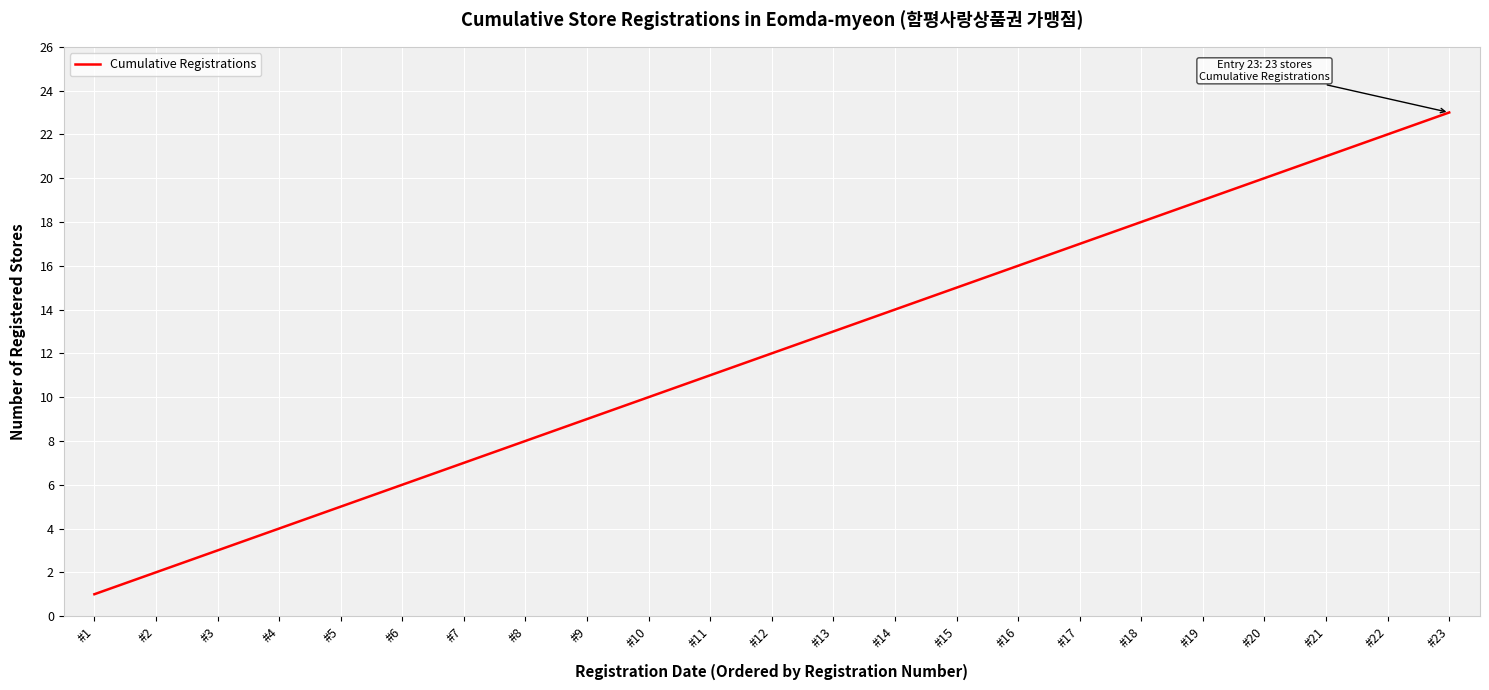

Reading left to right, extract all data points from this chart.

1	2	3	4	5	6	7	8	9	10	11	12	13	14	15	16	17	18	19	20	21	22	23